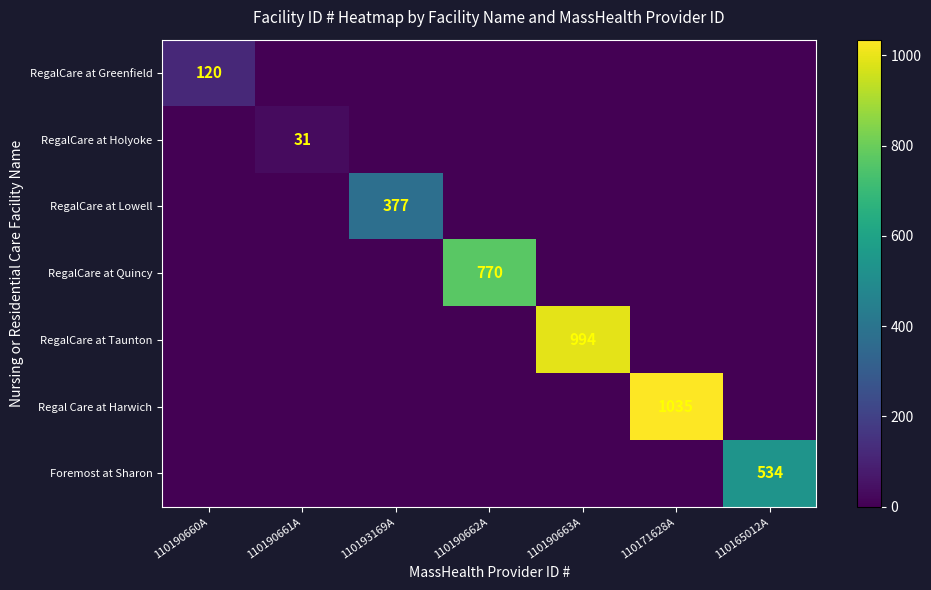

Is it true that RegalCare at Lowell equals 377 at 110193169A?

True